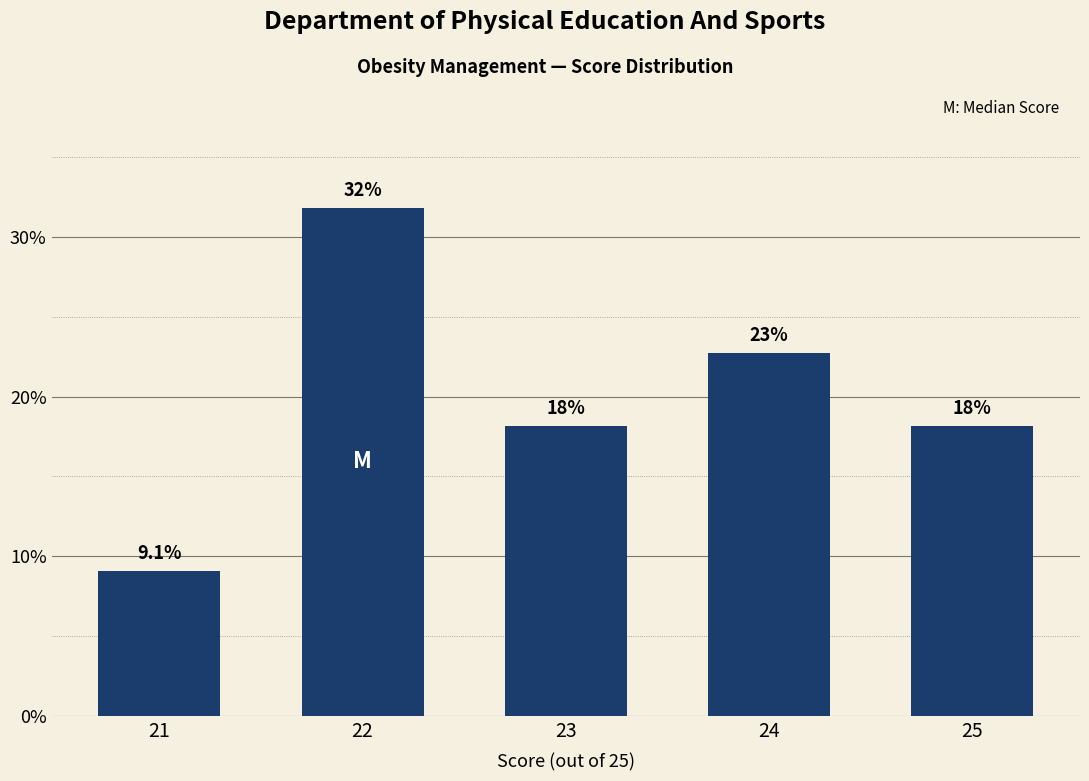

Approximately how many times larger is the value at 24 compared to 21?

2.5